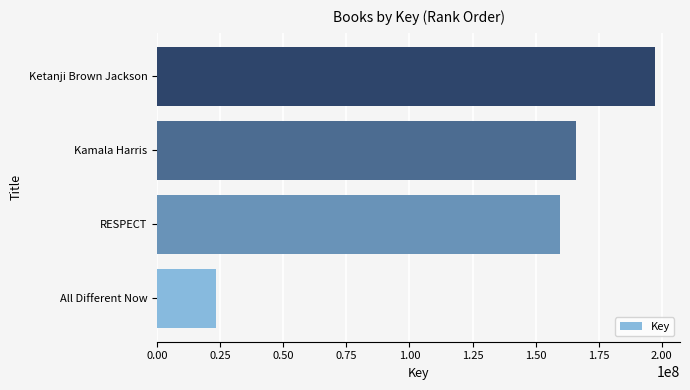

What is the difference between the maximum and minimum values?

174145121